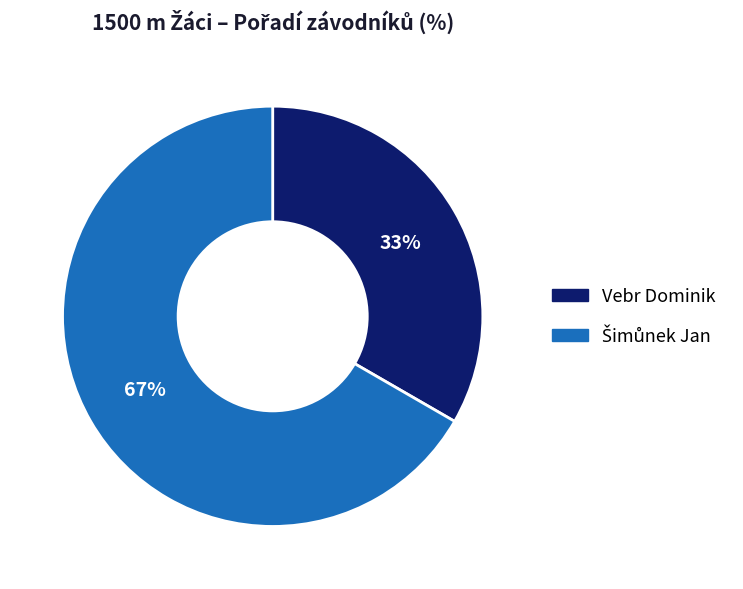

How many slices are in this pie chart?

2